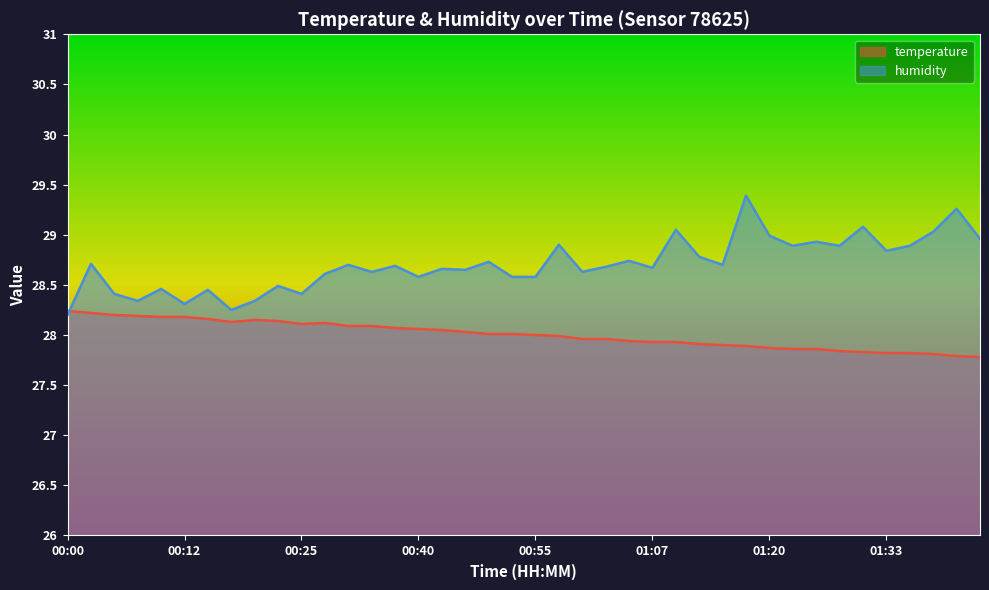

In temperature, how many points are lower than both neighbors (excluding endpoints)?

2